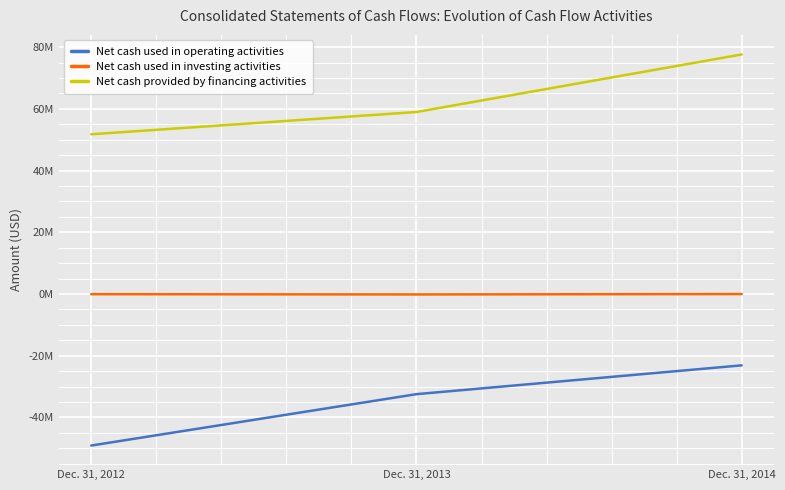

Reading right to left, list all the values displayed in this chart.

Net cash used in operating activities: -23106627	-32440868	-49091884
Net cash used in investing activities: -8437	-134125	-51698
Net cash provided by financing activities: 77621554	58969157	51754042